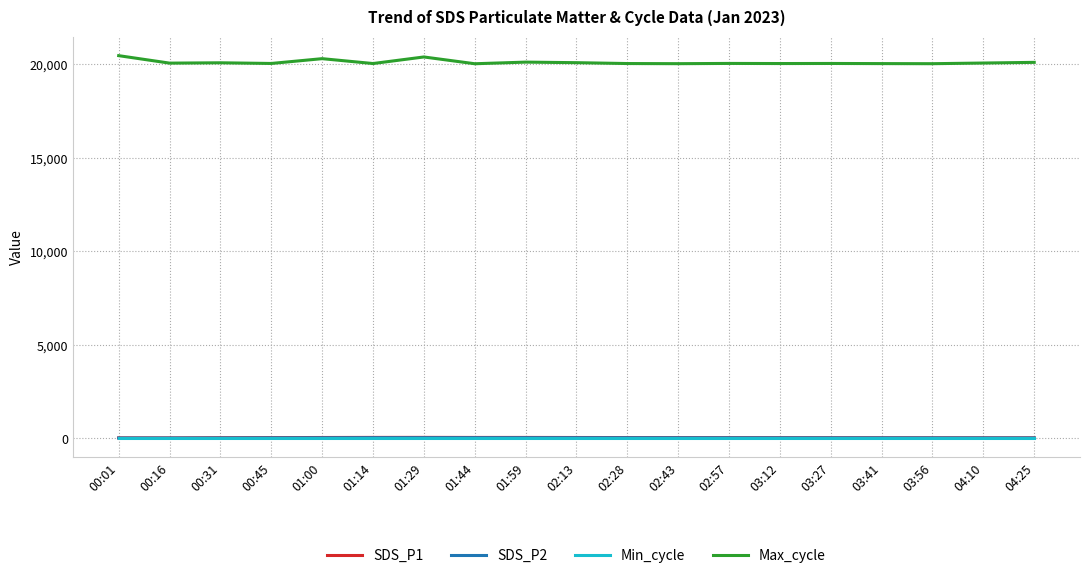

Which series has the largest total across all categories?

Max_cycle